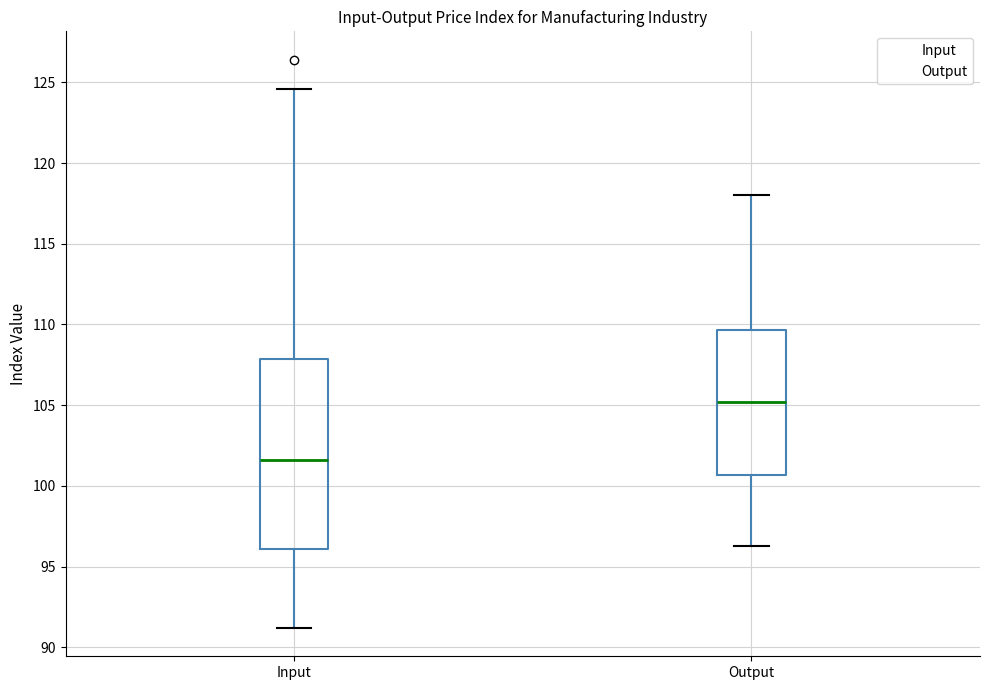

Where is the lower edge of the box for Output on the y-axis? The values are not printed on the chart, so give them approximately, as read against the axis.

100.5